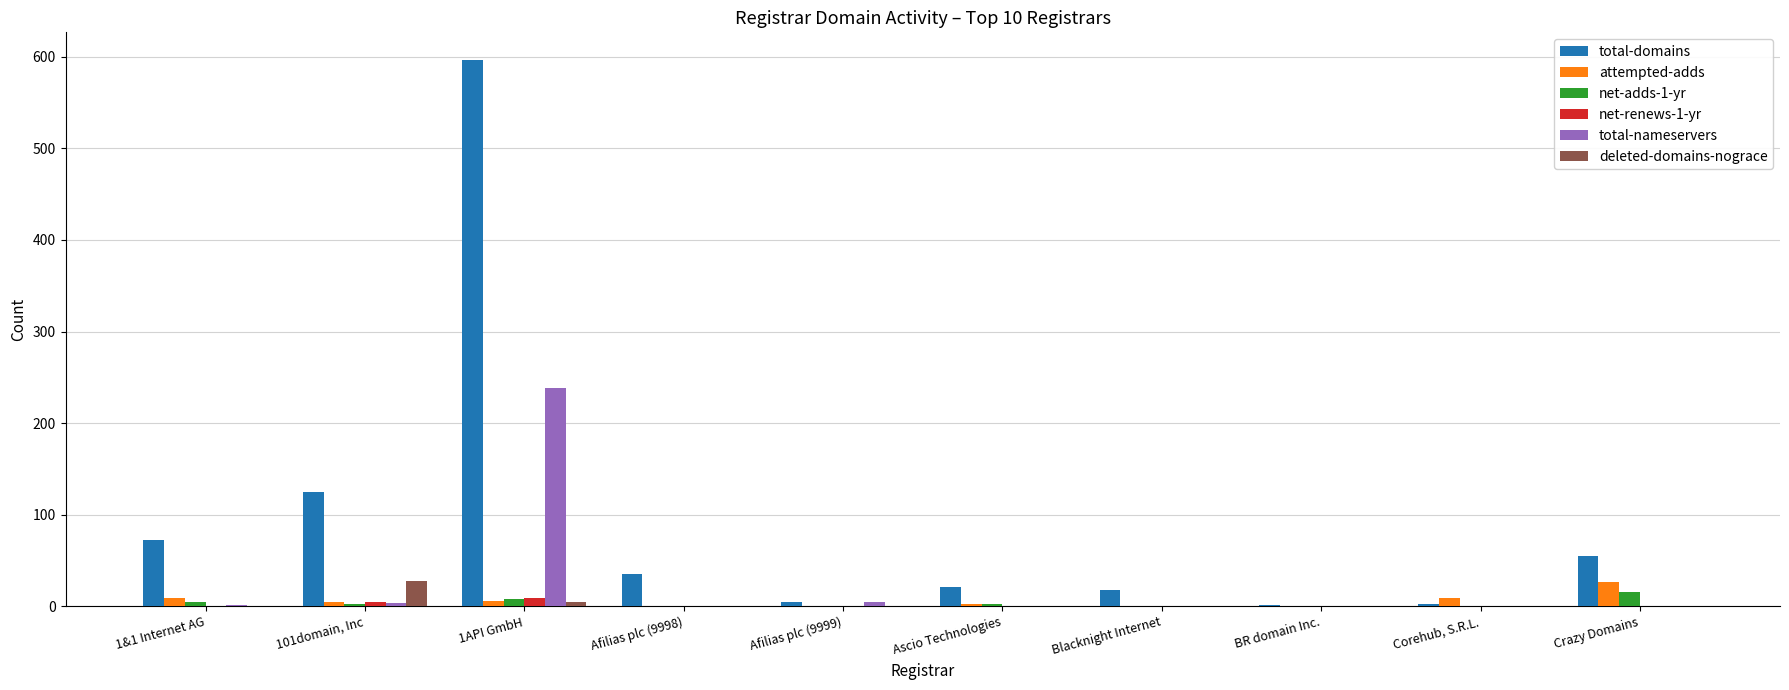

Which series has the widest spread of values?

total-domains